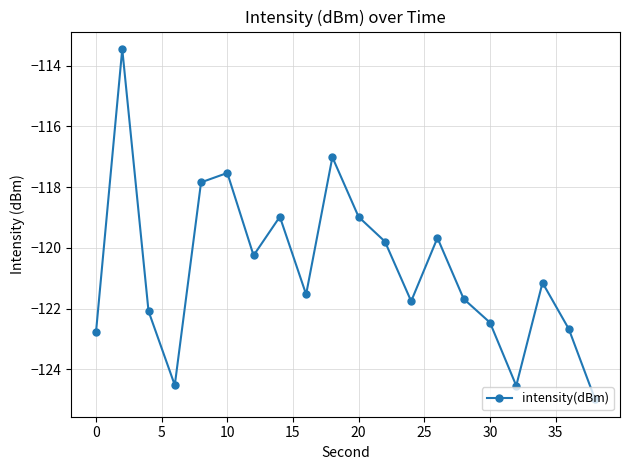

Does the chart display data point markers on the line(s)?

Yes